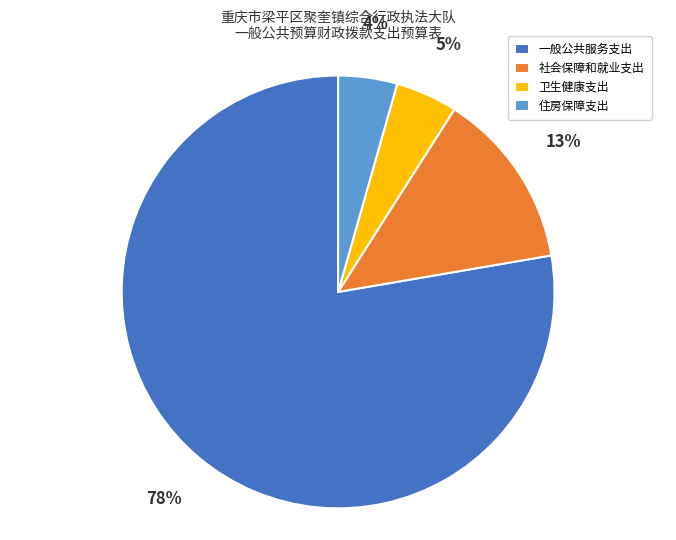

Which category has the biggest portion of the pie?

一般公共服务支出